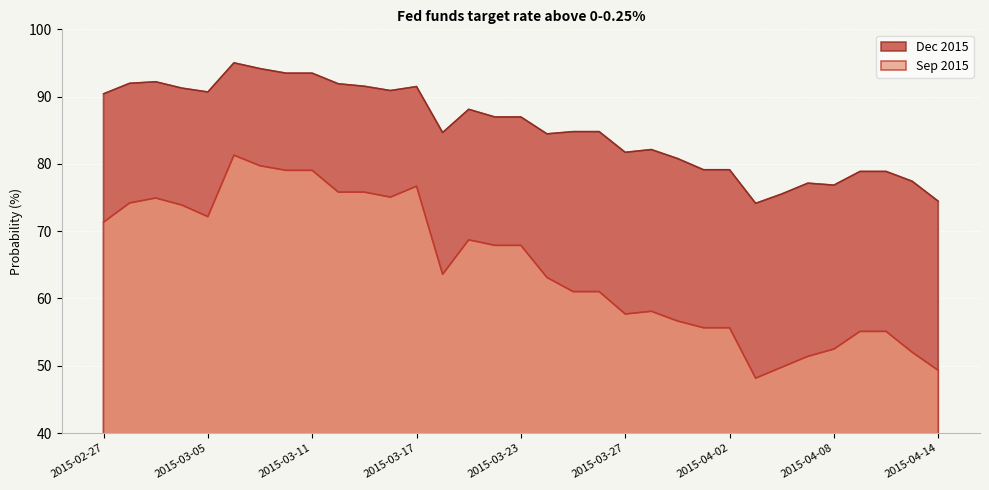

What is the lowest value of the Dec 2015 series?

74.1